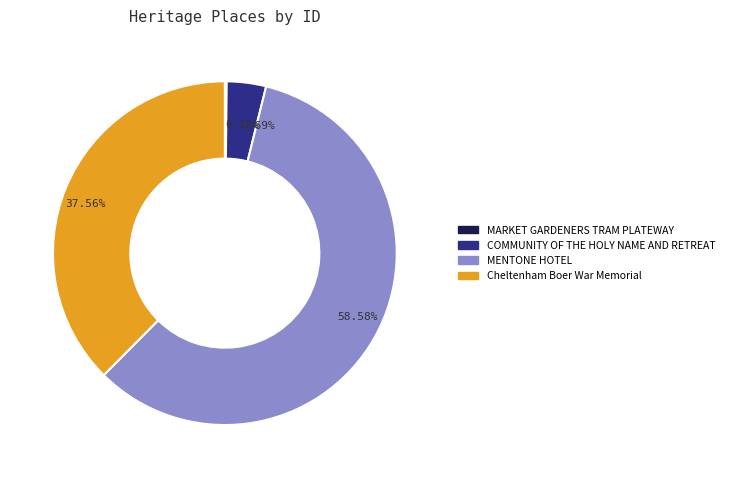

Which category has the biggest portion of the pie?

MENTONE HOTEL